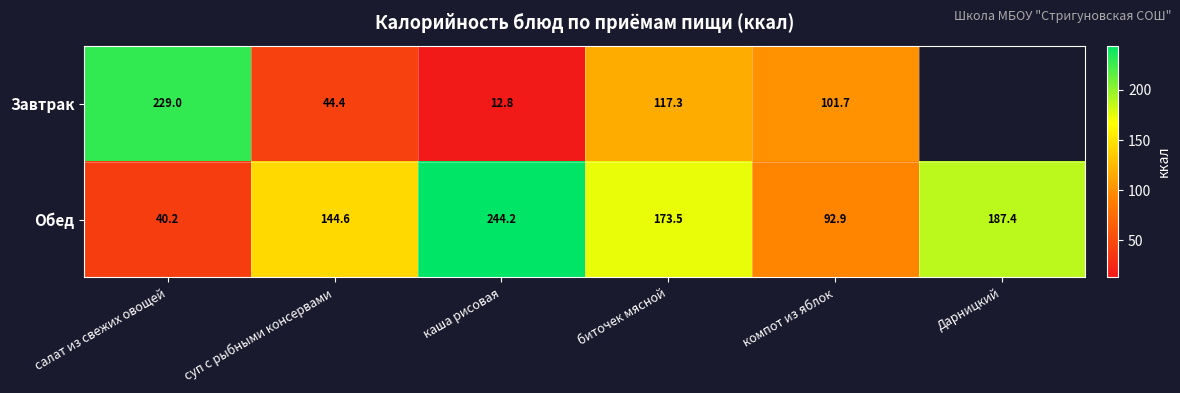

At каша рисовая, list the series in order from largest to smallest.

Обед, Завтрак